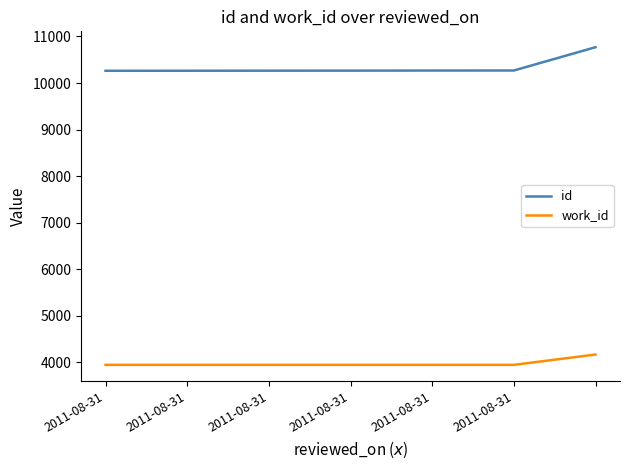

Rank the series by their average value, from lowest to highest.

work_id, id